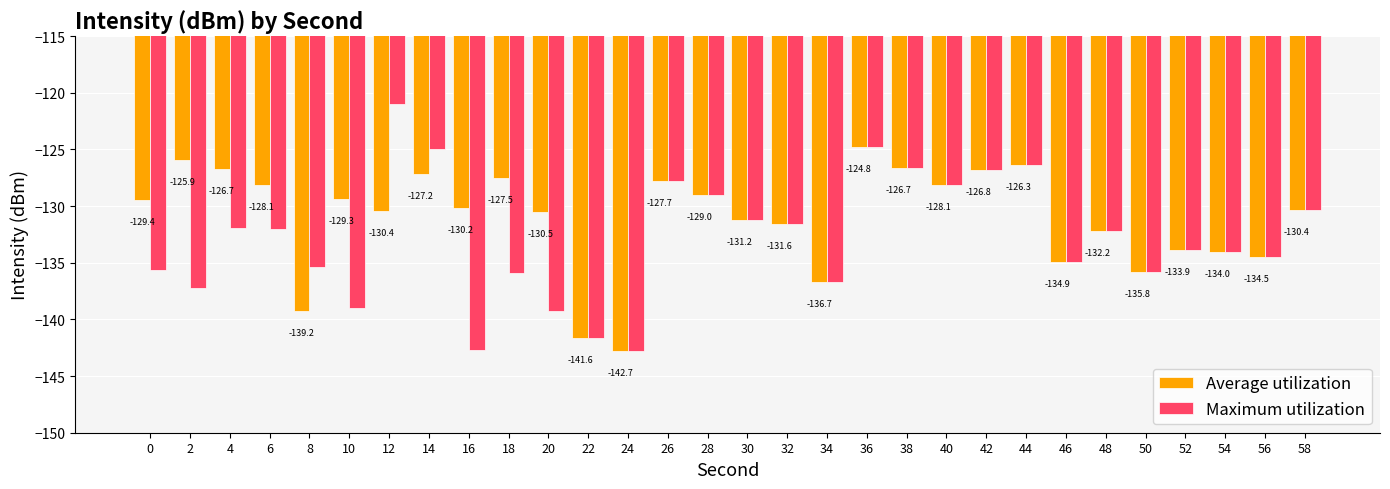

At which category is the sum across all series the highest?

36